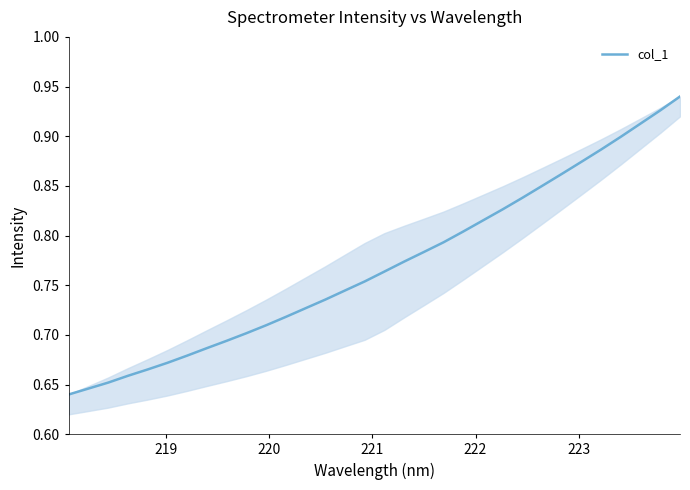

How many values are between 0 and 1?

32